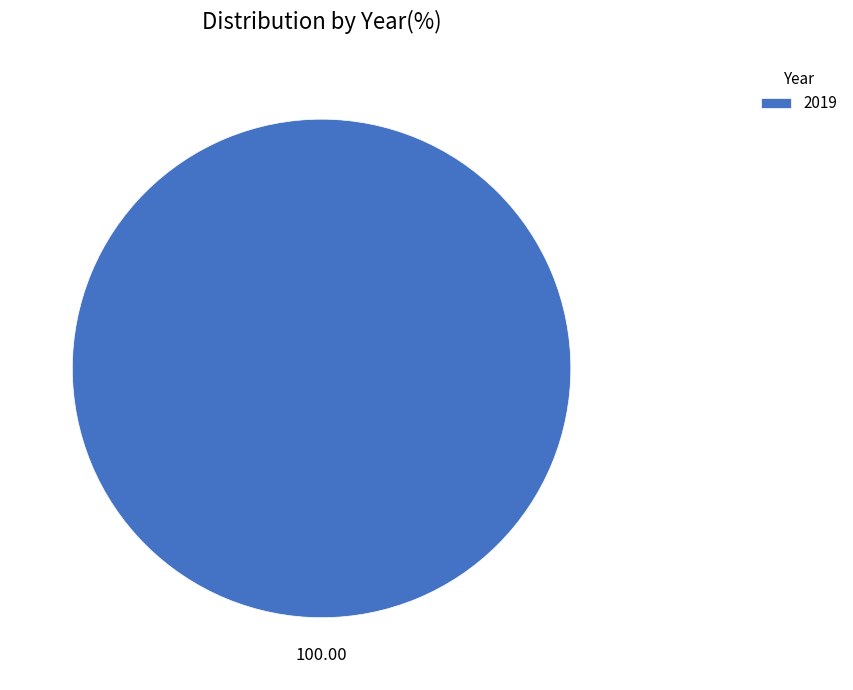

Does any single category account for the majority?

Yes